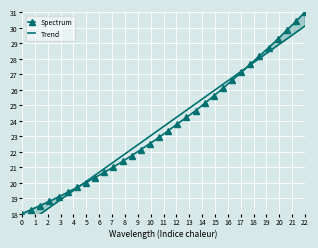

The value of Spectrum at 22 is 31.0. True or false?

True